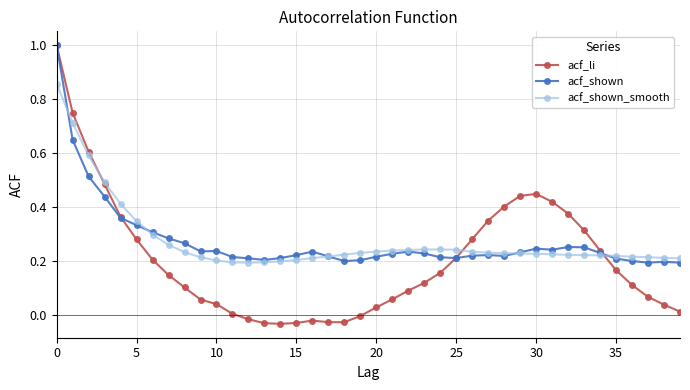

Which series has the widest spread of values?

acf_li